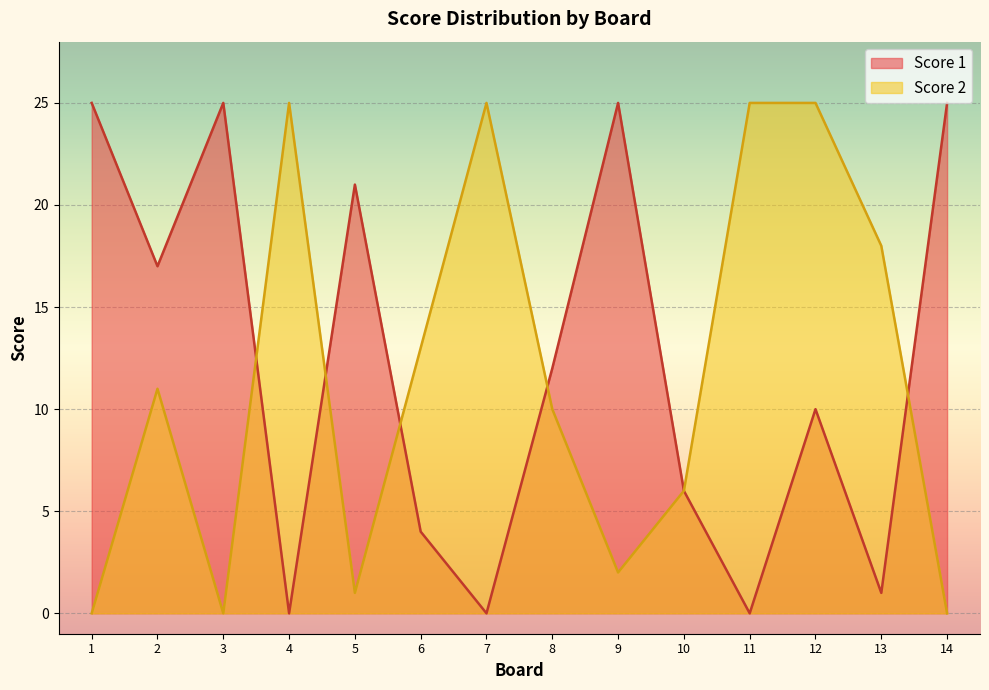

At which label is Score 1 closest to 12?

8